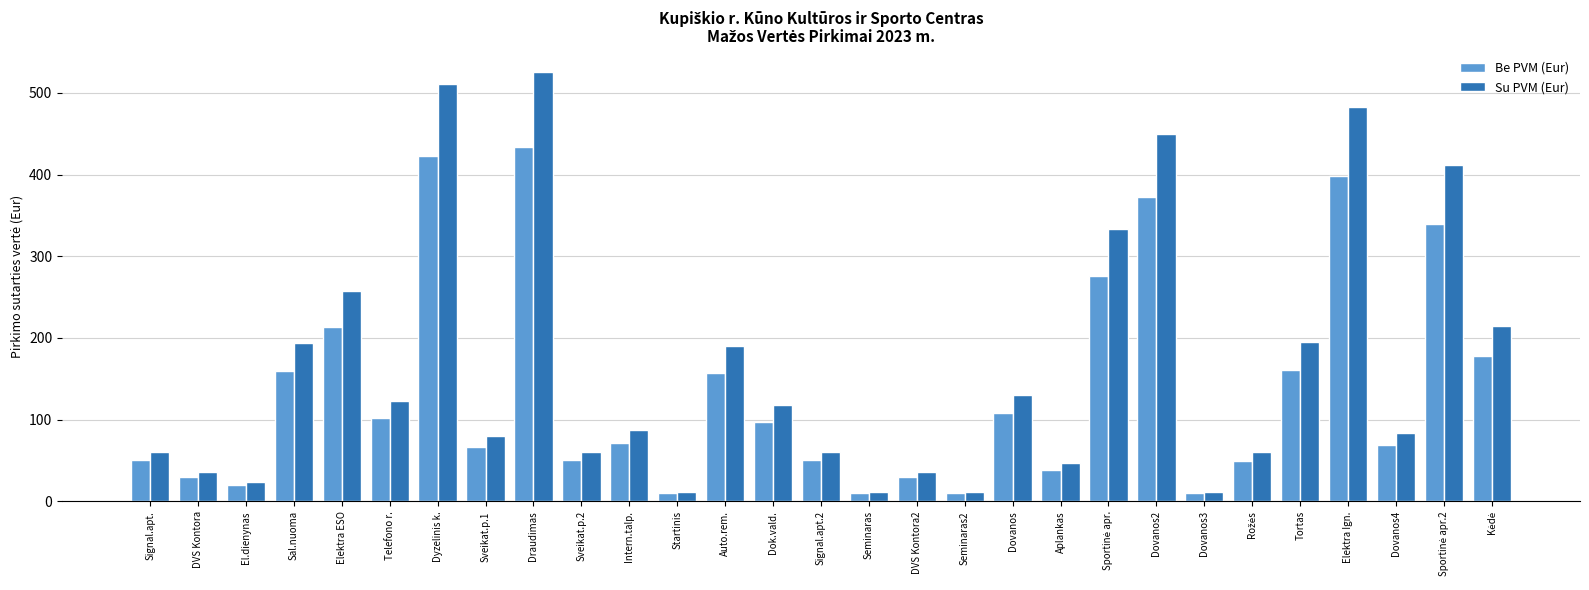

What is the value of the Su PVM (Eur) bar at the 9th from the left?

525.2